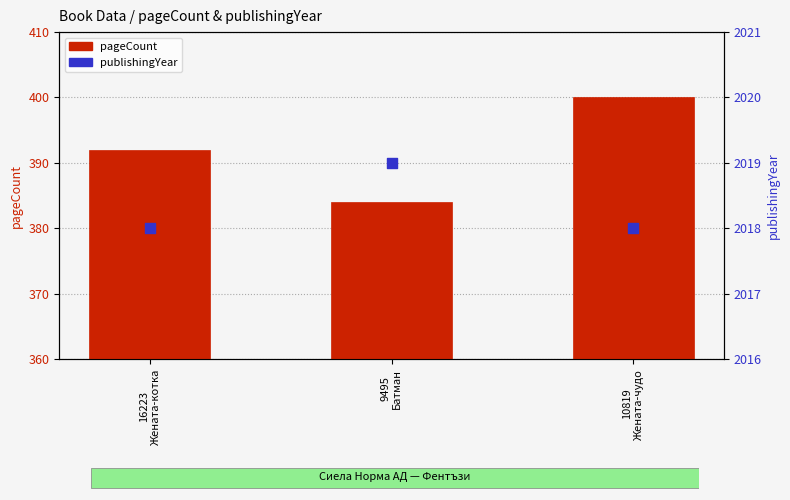

Which series has the largest total across all categories?

publishingYear